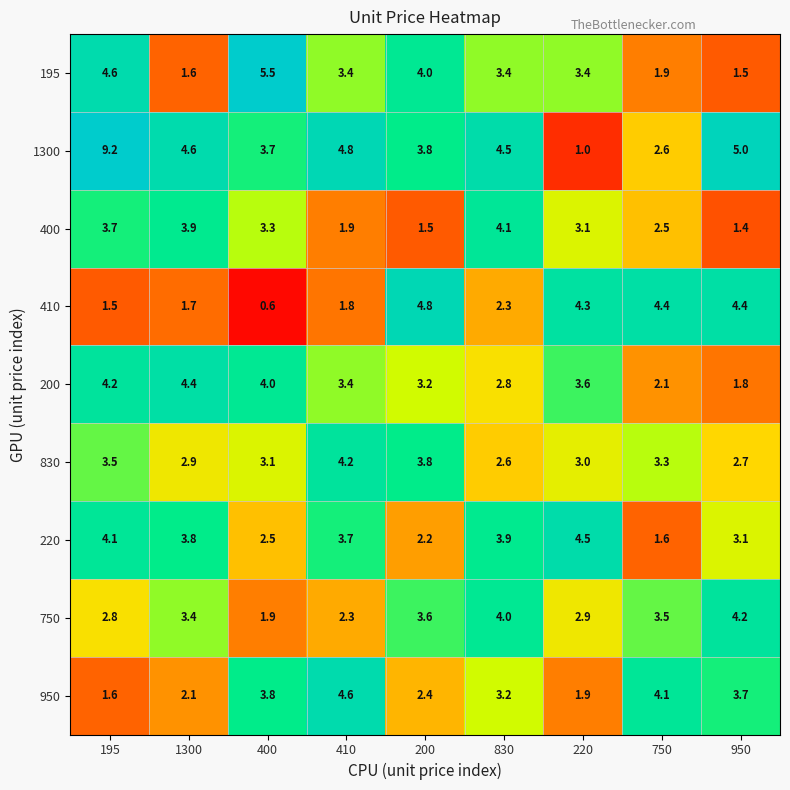

List the labels in order of 950 value, smallest first.

195, 220, 1300, 200, 830, 950, 400, 750, 410